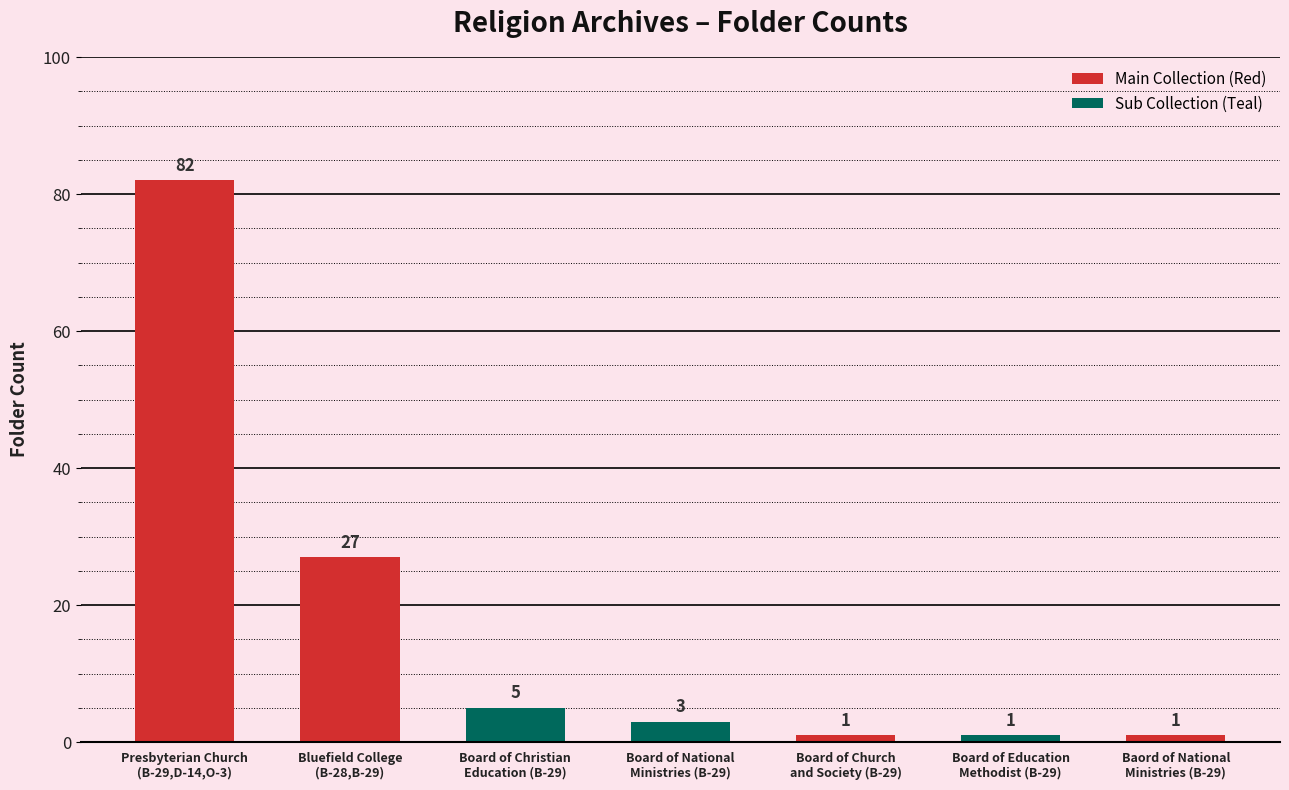

Reading left to right, what are all the values shown in this chart?

82	27	5	3	1	1	1